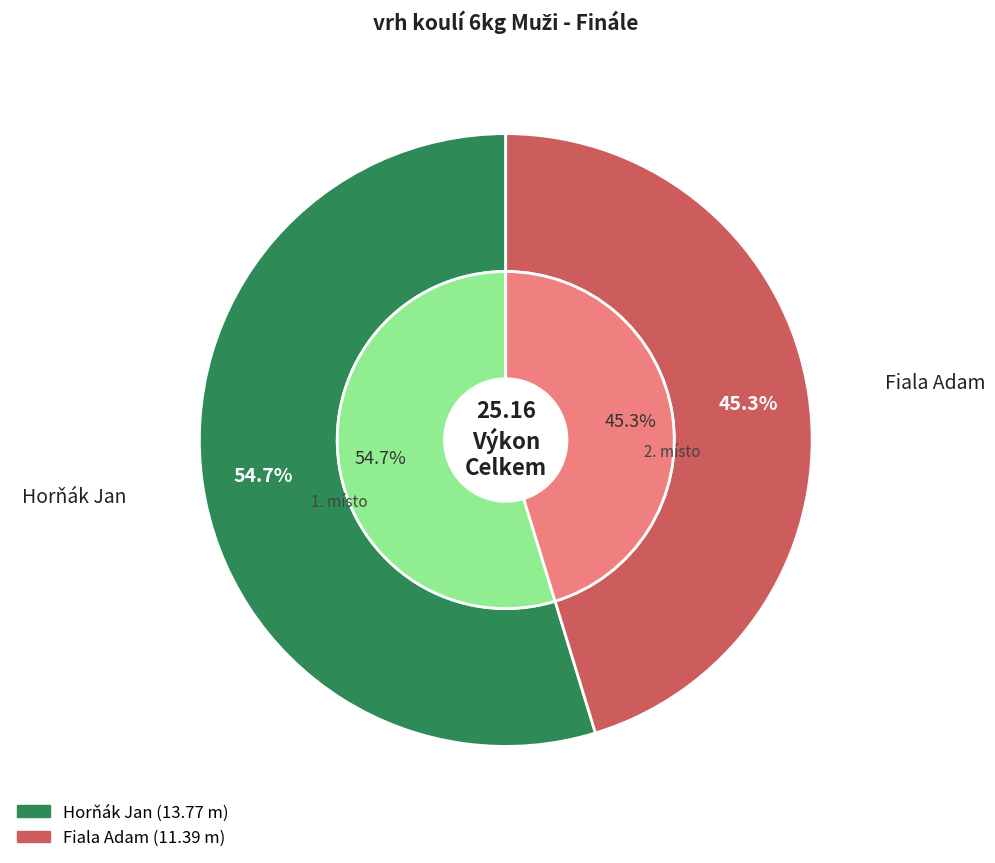

Rank the categories by value from lowest to highest.

Fiala Adam, Horňák Jan